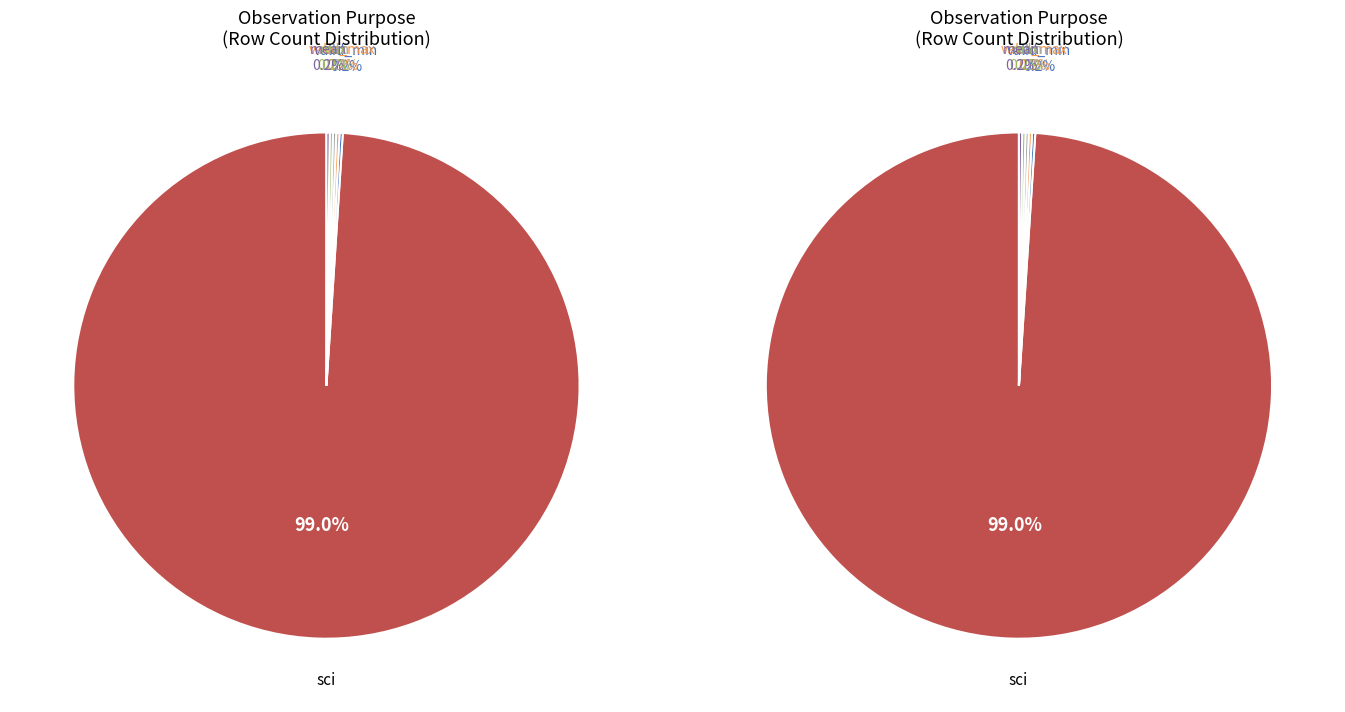

What is the total percentage of valid_min and sci?

99.2%